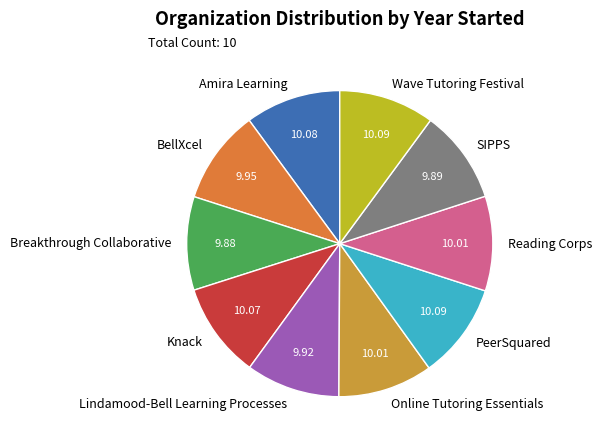

Is it true that Breakthrough Collaborative is 18% of the pie?

False